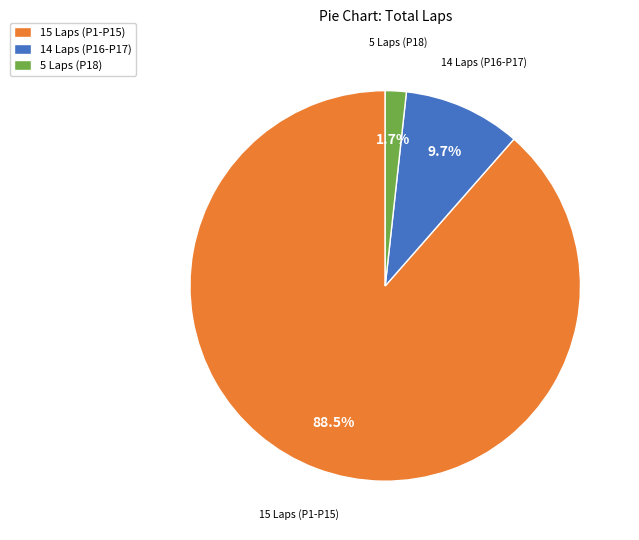

Which has a higher value, 14 Laps (P16-P17) or 5 Laps (P18)?

14 Laps (P16-P17)